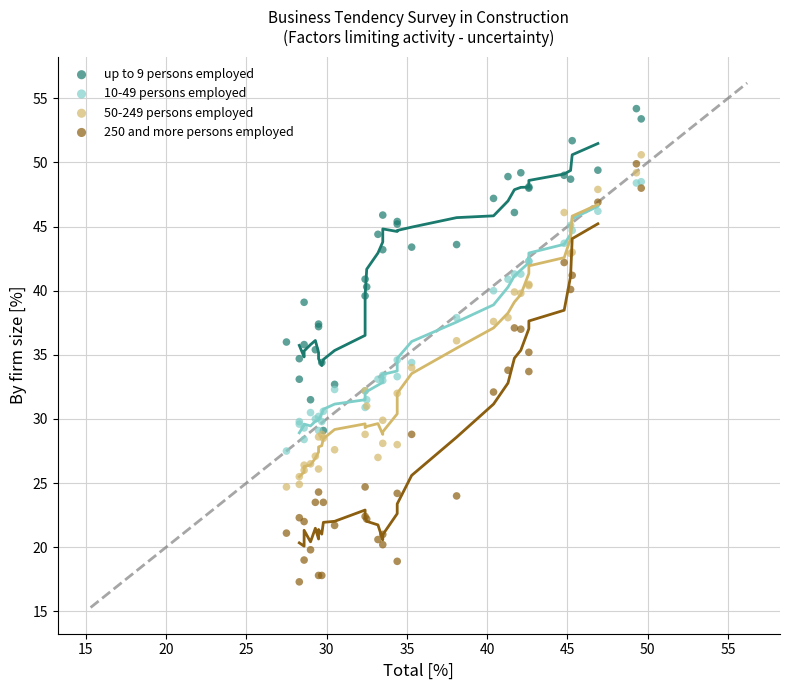

Which series contains the highest Y value?

up to 9 persons employed